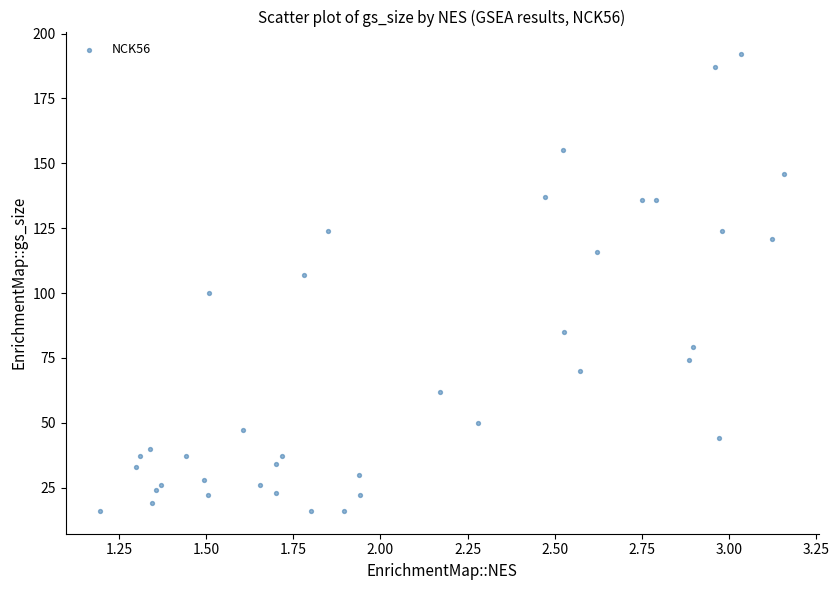

What is the range of Y values (max minus min)?

176